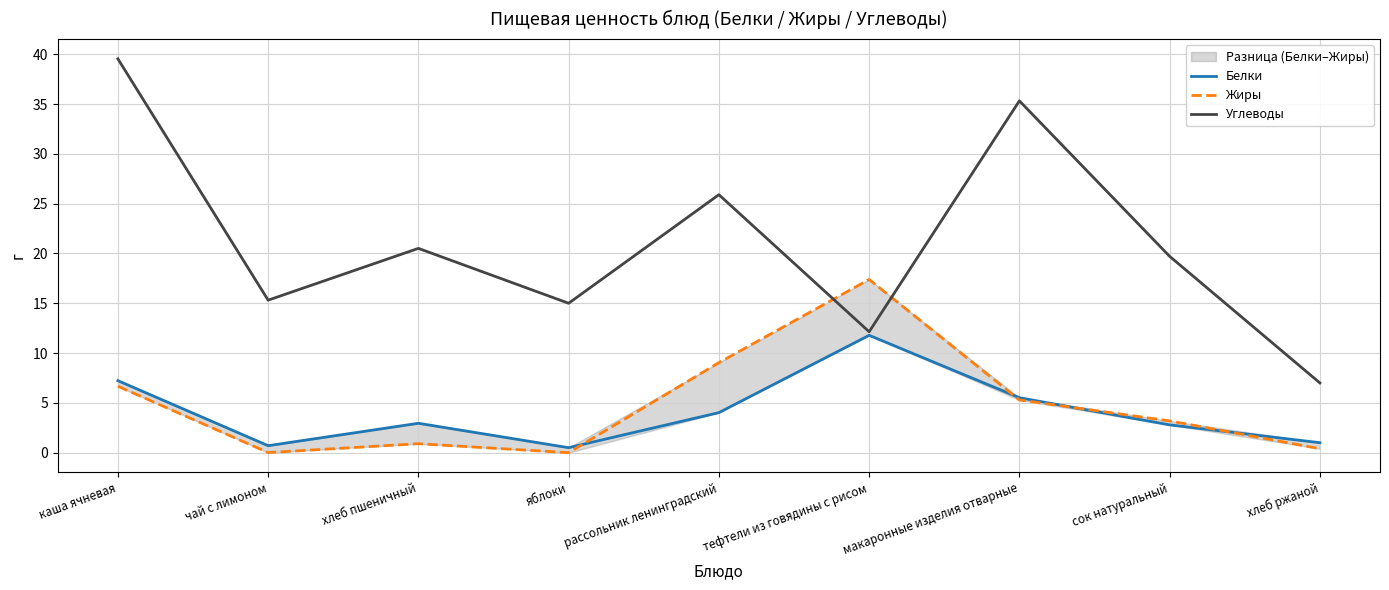

Is the value of Жиры at каша ячневая greater than the value of Углеводы at рассольник ленинградский?

No